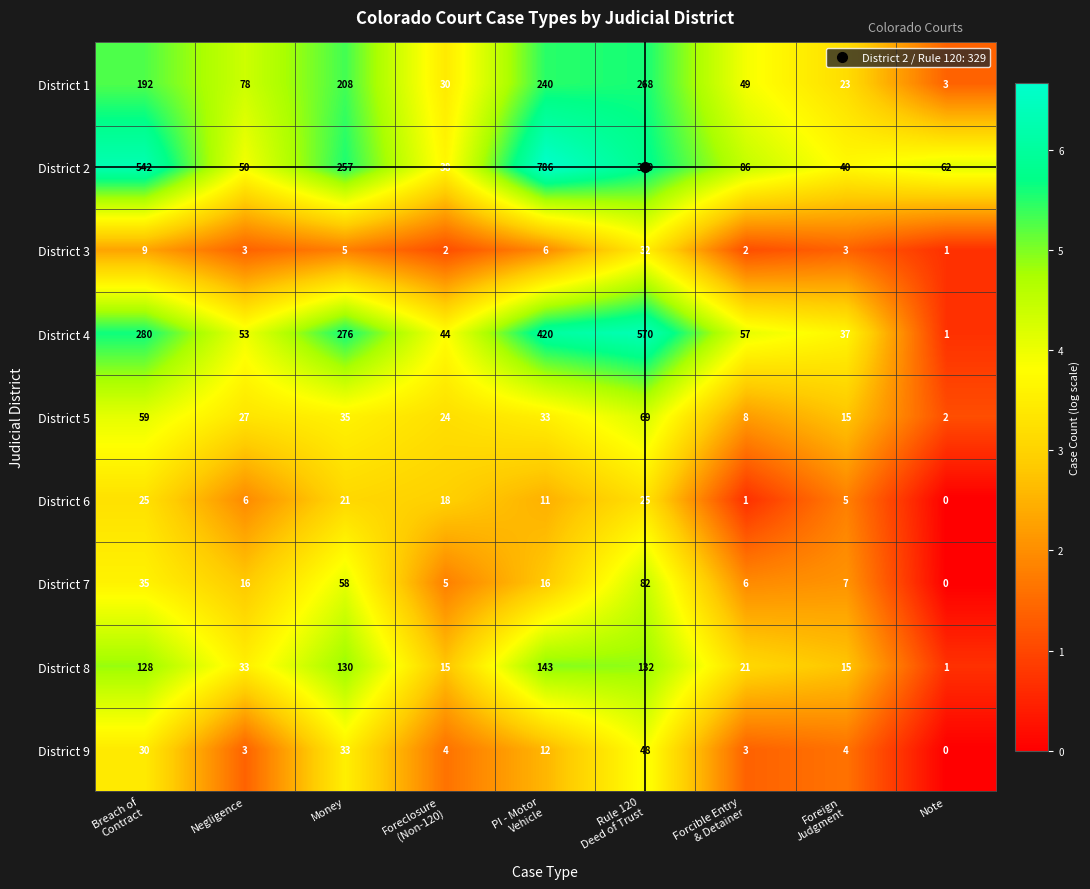

The District 8 series shows 42 at Money. True or false?

False